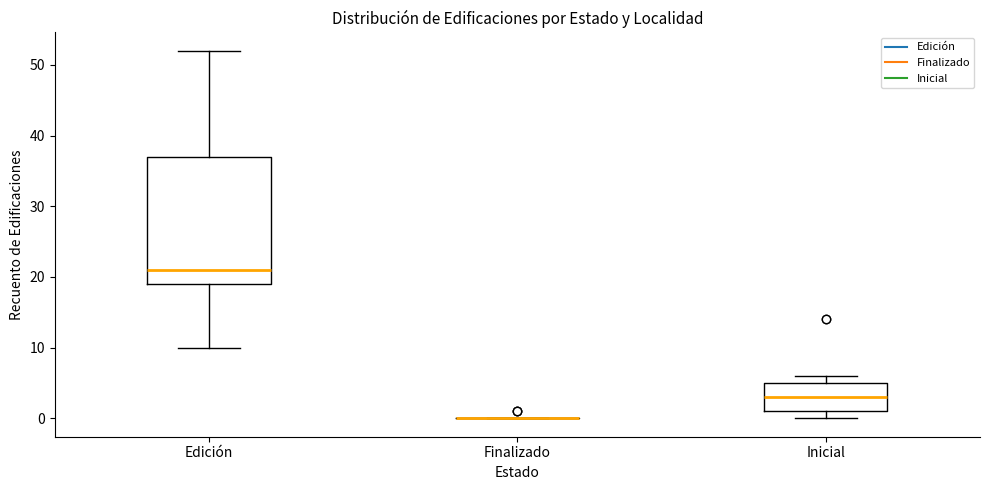

Which box is the tallest, from its lower edge to its upper edge?

Edición